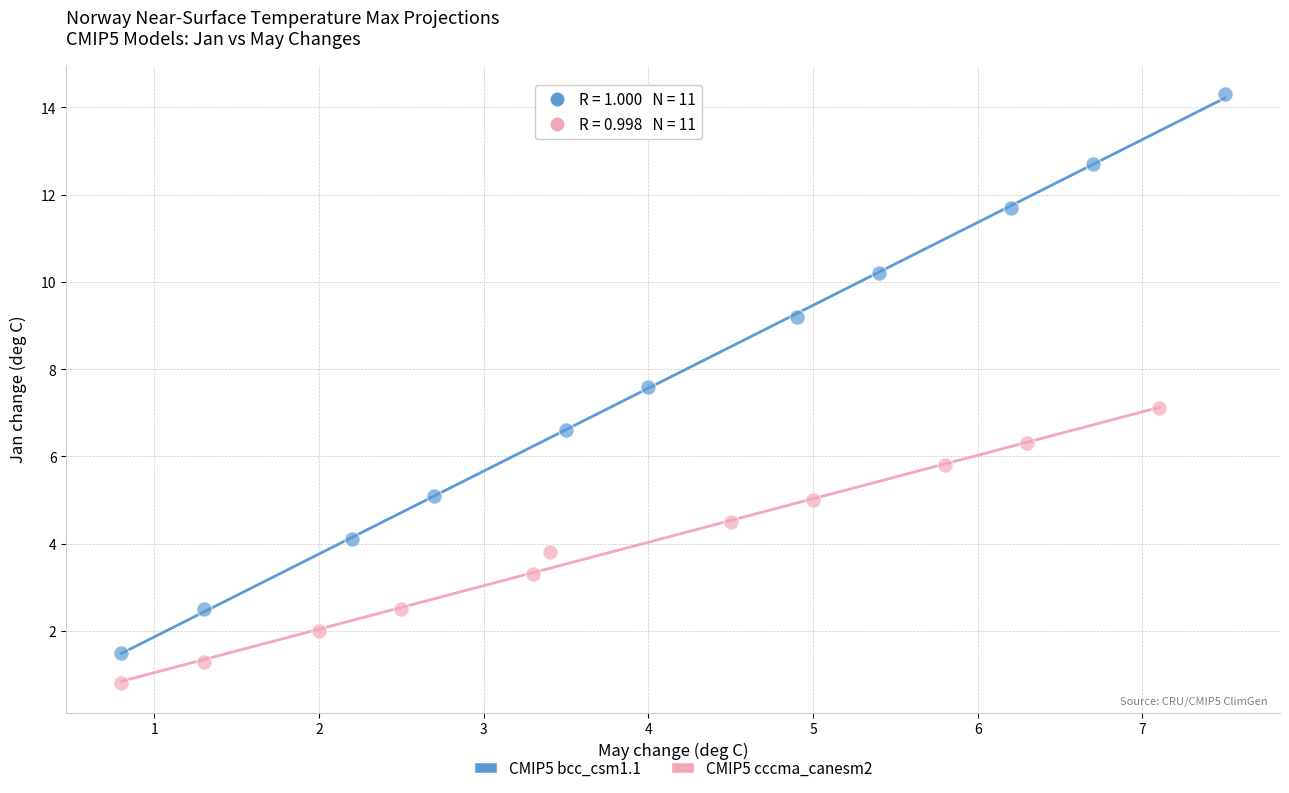

Which series reaches the minimum Y coordinate?

CMIP5 cccma_canesm2